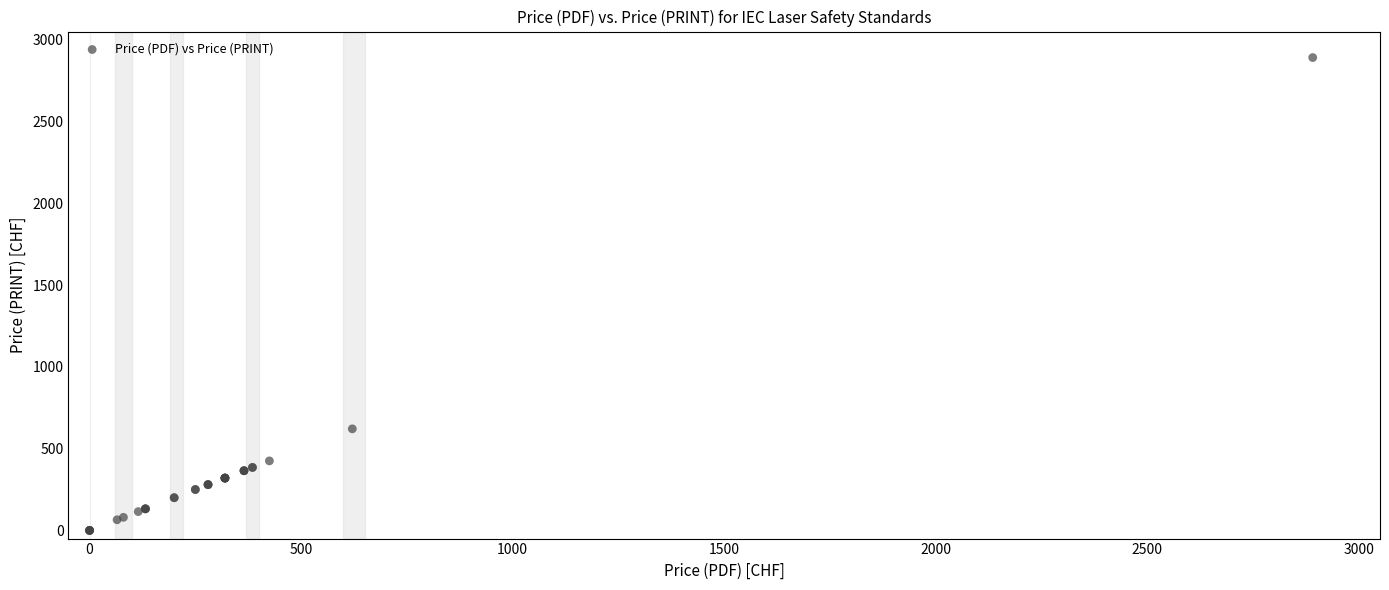

What Y value in the scatter plot is closest to 1445?

621